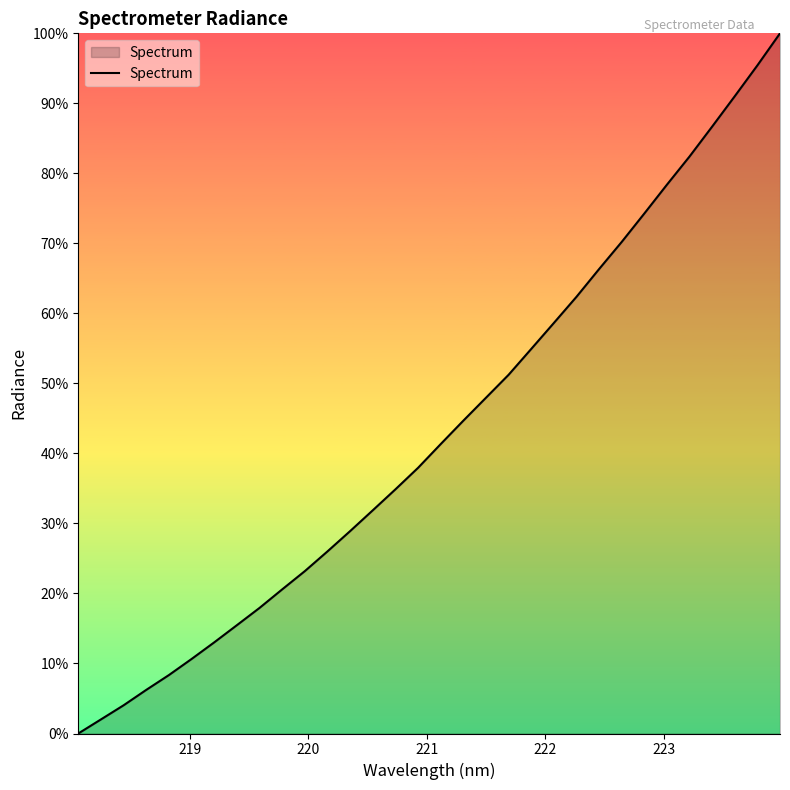

What is the label of the 4th point from the left?

221